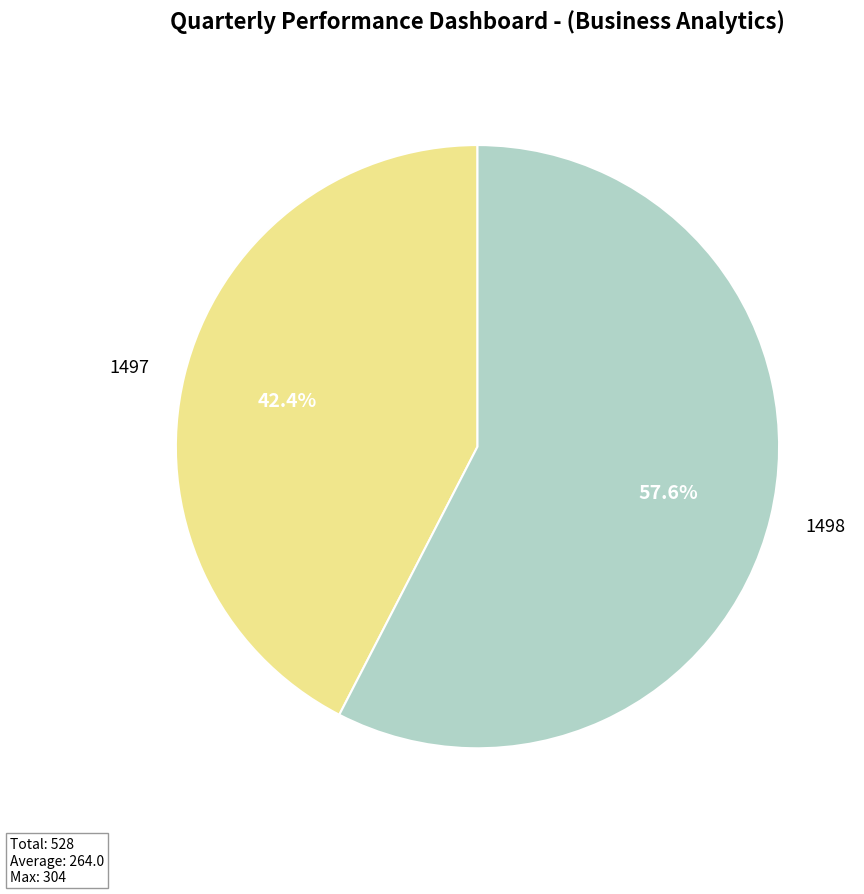

To the nearest percent, what portion does 1498 represent?

58%